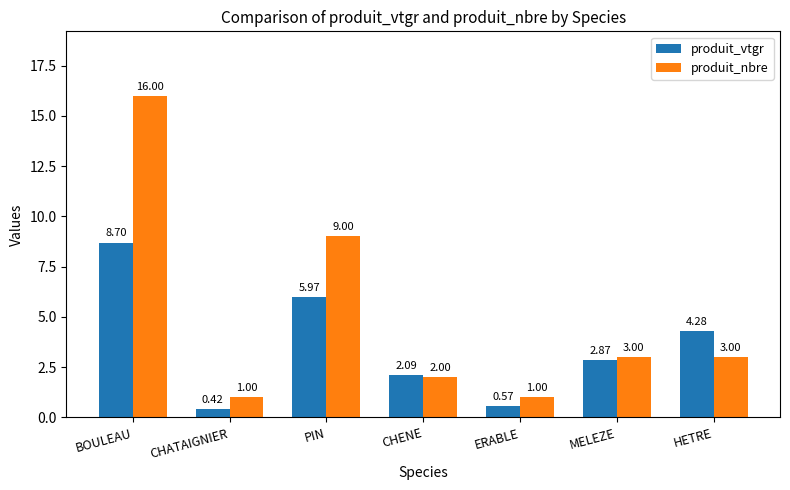

How many bars are there in total?

14